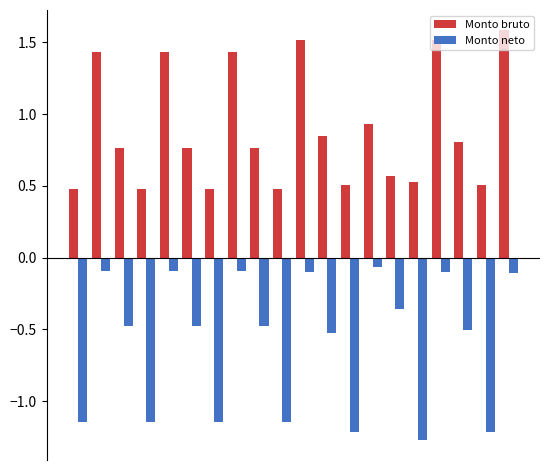

List the series in order of their peak value, lowest first.

Monto neto, Monto bruto